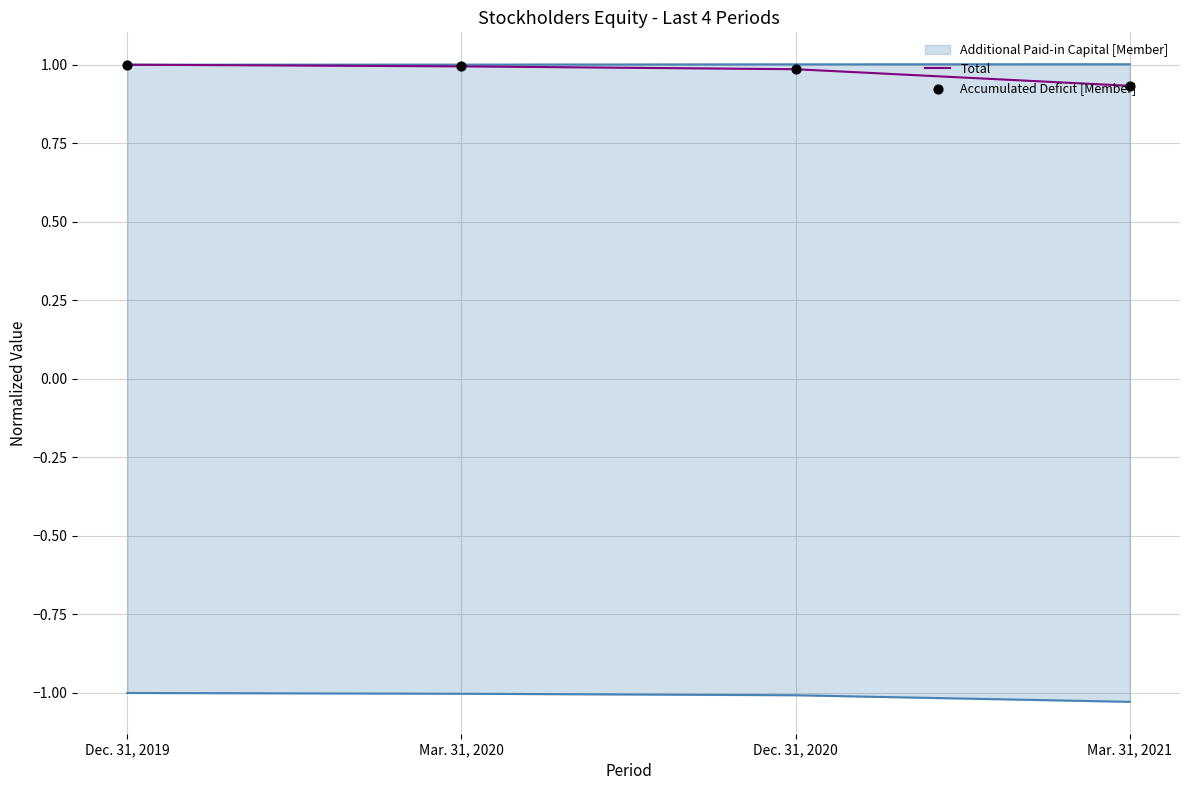

Which series has the widest spread of Y values?

Total